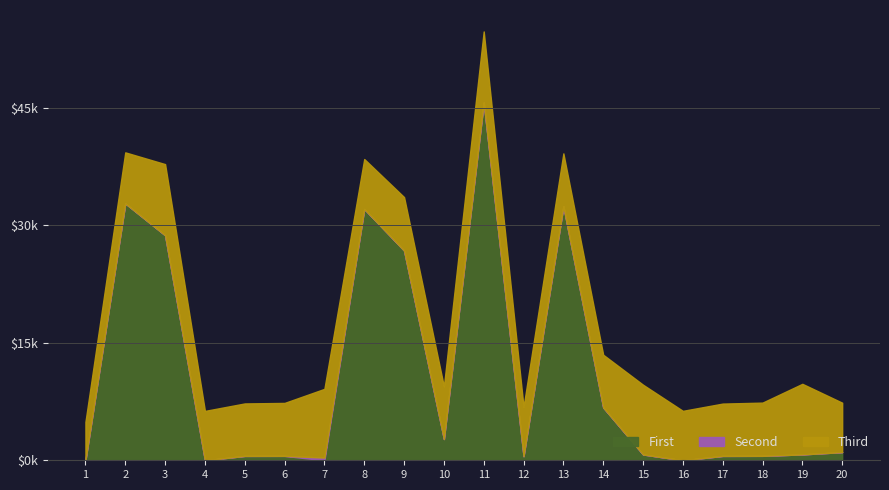

Reading left to right, list all the values displayed in this chart.

First: 1=0.8	2=32772.1	3=28709.4	4=0.0	5=557.8	6=562.9	7=0.0	8=32064.5	9=26759.1	10=2714.5	11=45642.0	12=523.4	13=32414.3	14=6737.8	15=741.5	16=0.0	17=556.3	18=565.8	19=750.3	20=1041.2
Second: 1=0.1	2=0.0	3=0.0	4=0.0	5=0.0	6=0.0	7=345.4	8=0.0	9=0.0	10=0.0	11=0.0	12=0.0	13=0.0	14=0.0	15=0.0	16=0.0	17=0.0	18=0.0	19=0.0	20=0.0
Third: 1=4892.6	2=6508.9	3=9073.9	4=6298.1	5=6693.4	6=6754.9	7=8766.5	8=6368.4	9=6816.4	10=6702.2	11=9065.0	12=6280.6	13=6737.3	14=6728.5	15=8898.2	16=6307.0	17=6675.8	18=6790.1	19=9003.6	20=6307.0